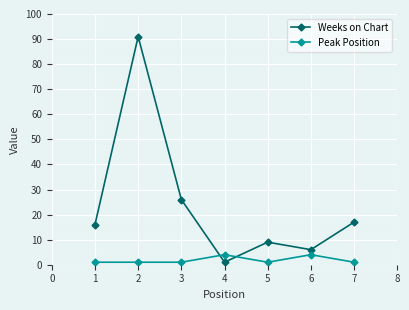

List the series in order of their peak value, highest first.

Weeks on Chart, Peak Position